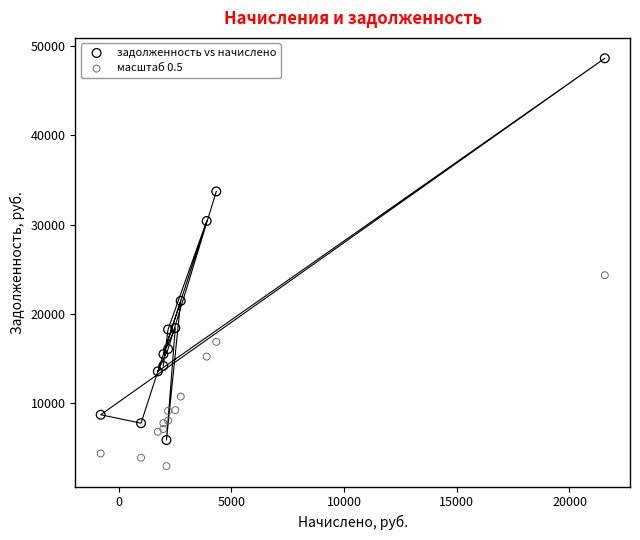

Which series contains the highest Y value?

задолженность vs начислено